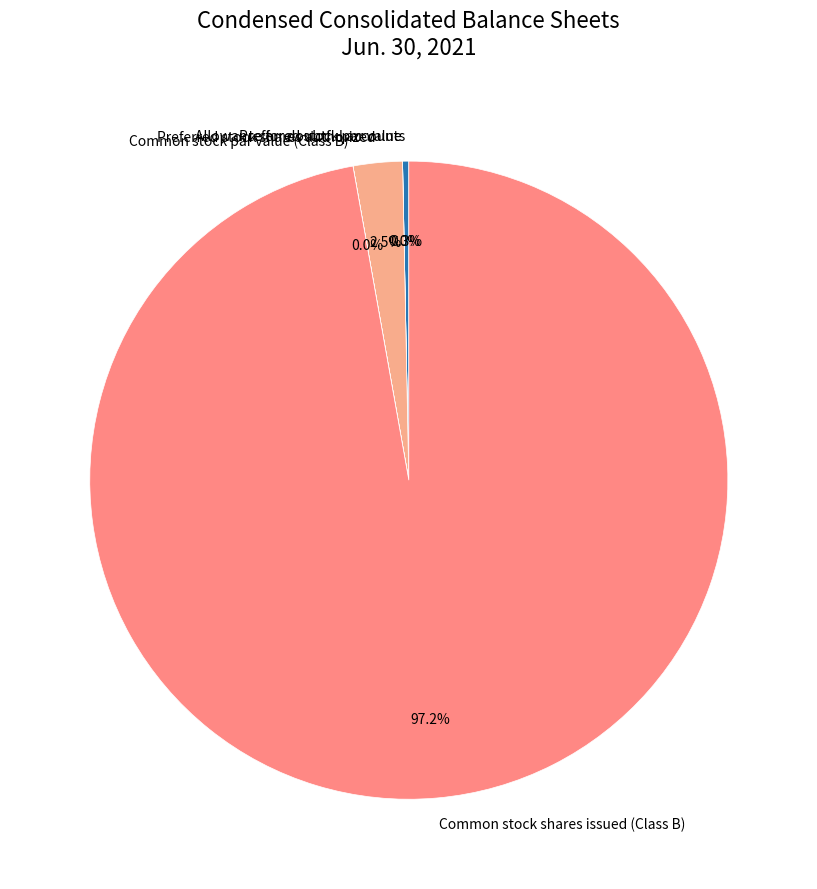

Is it true that Preferred stock par value is 0% of the pie?

True